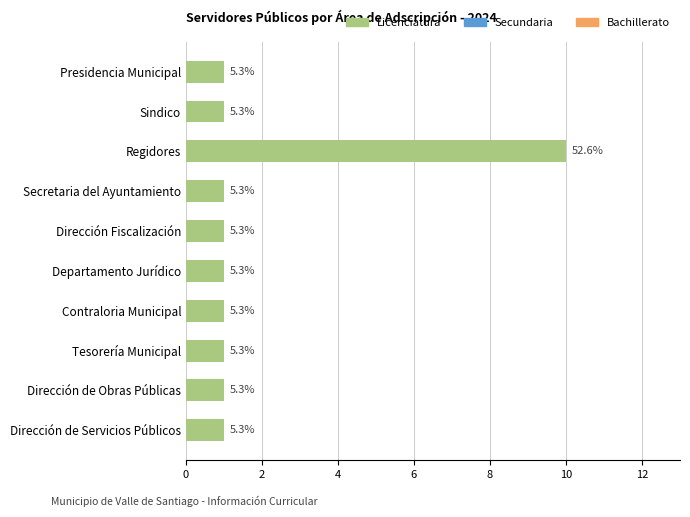

Does the chart contain any negative values?

No